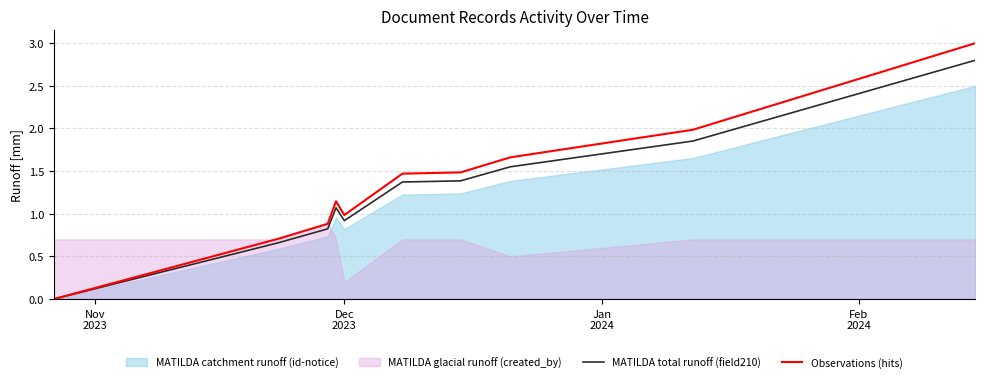

What is the average value of the Observations (hits) series?

1.3